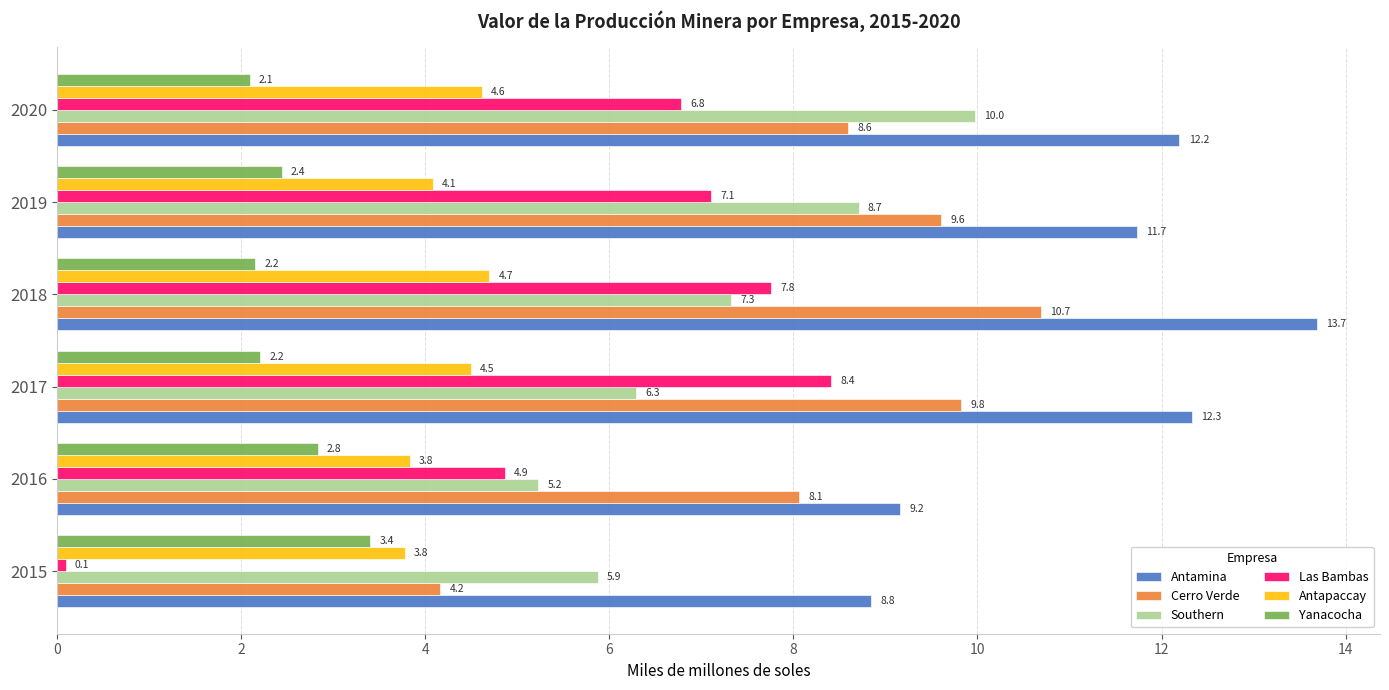

List the series in order of their peak value, lowest first.

Yanacocha, Antapaccay, Las Bambas, Southern, Cerro Verde, Antamina